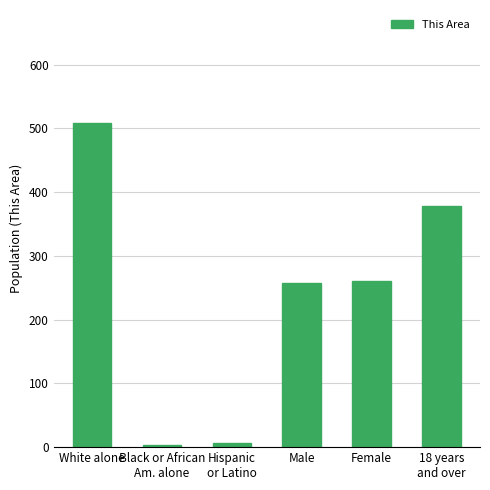

What position from the left is 18 years
and over?

6